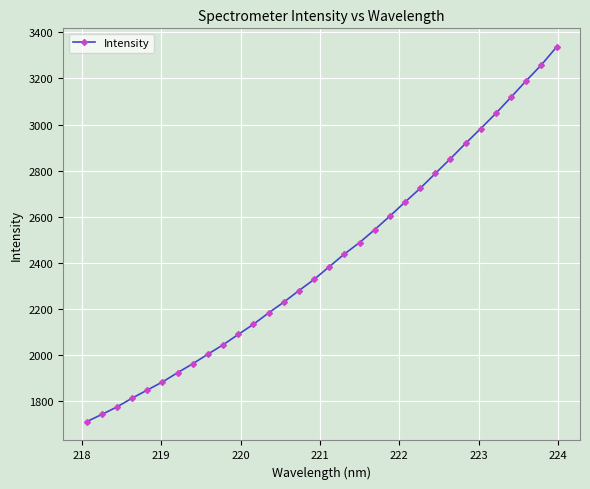

What is the difference between the maximum and minimum values?

1626.6